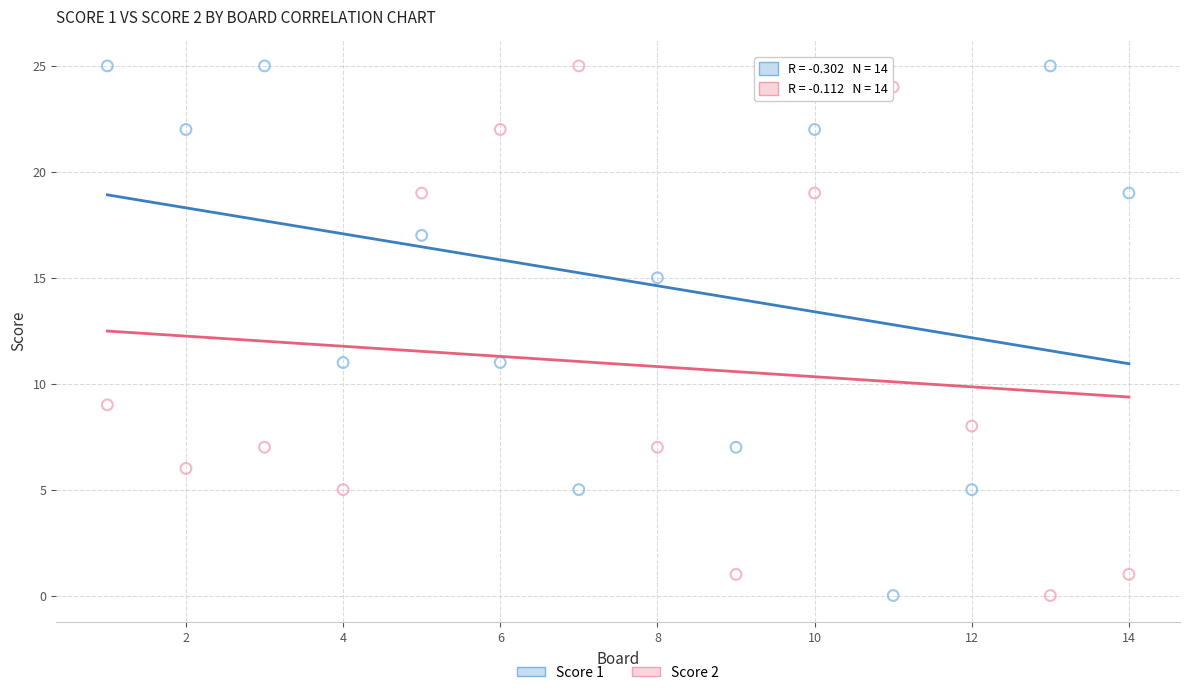

What is the X range (max minus min) for the scatter plot?

13